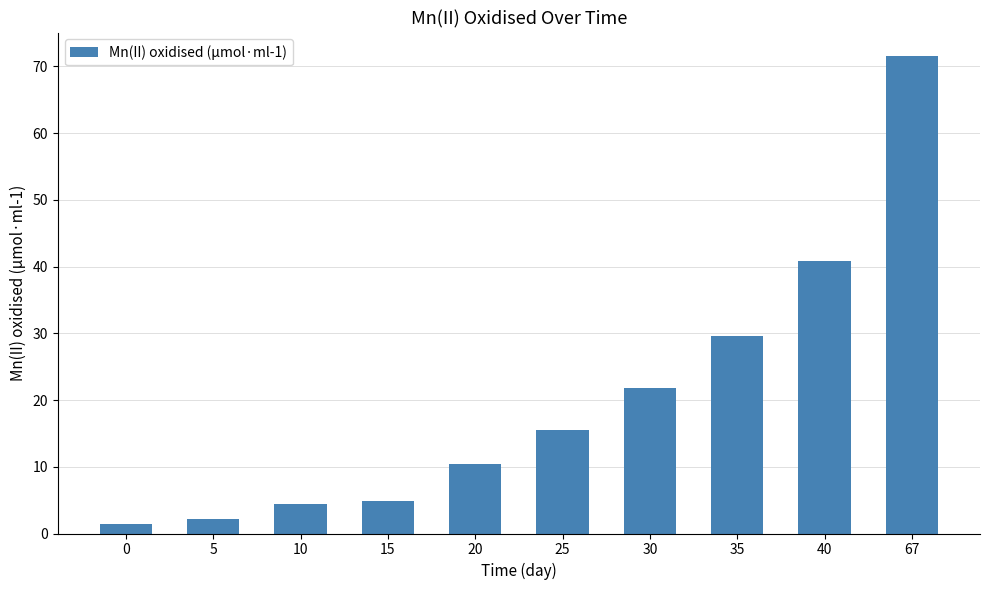

Reading left to right, list all the values displayed in this chart.

1.4	2.2	4.4	4.9	10.4	15.5	21.8	29.6	40.9	71.5